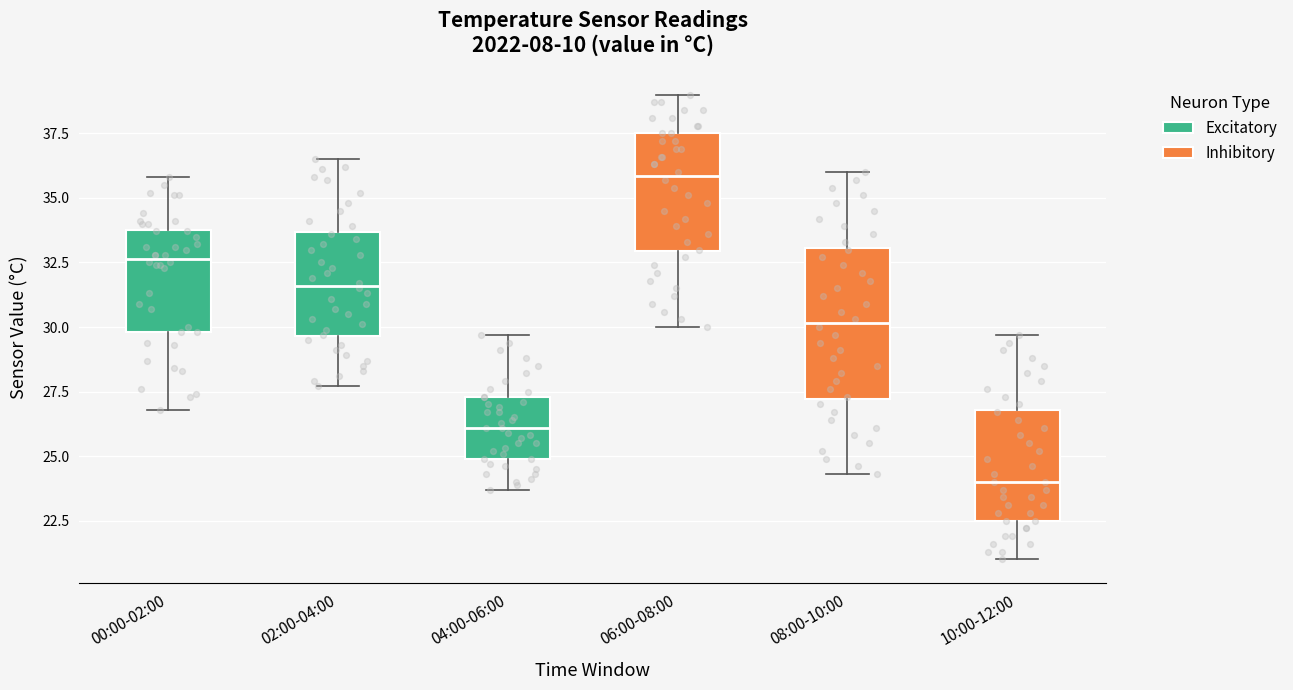

Reading left to right, read every box against the y-axis: the position of its median line, the range the box covers, and the ends of its whiskers. The values are not printed on the chart, so give them approximately, as read against the axis.

00:00-02:00: median 32.5, box 30.0 to 34.0, whiskers 27.0 to 36.0
02:00-04:00: median 31.5, box 29.5 to 33.5, whiskers 27.5 to 36.5
04:00-06:00: median 26.0, box 25.0 to 27.5, whiskers 23.5 to 29.5
06:00-08:00: median 36.0, box 33.0 to 37.5, whiskers 30.0 to 39.0
08:00-10:00: median 30.0, box 27.0 to 33.0, whiskers 24.5 to 36.0
10:00-12:00: median 24.0, box 22.5 to 27.0, whiskers 21.0 to 29.5